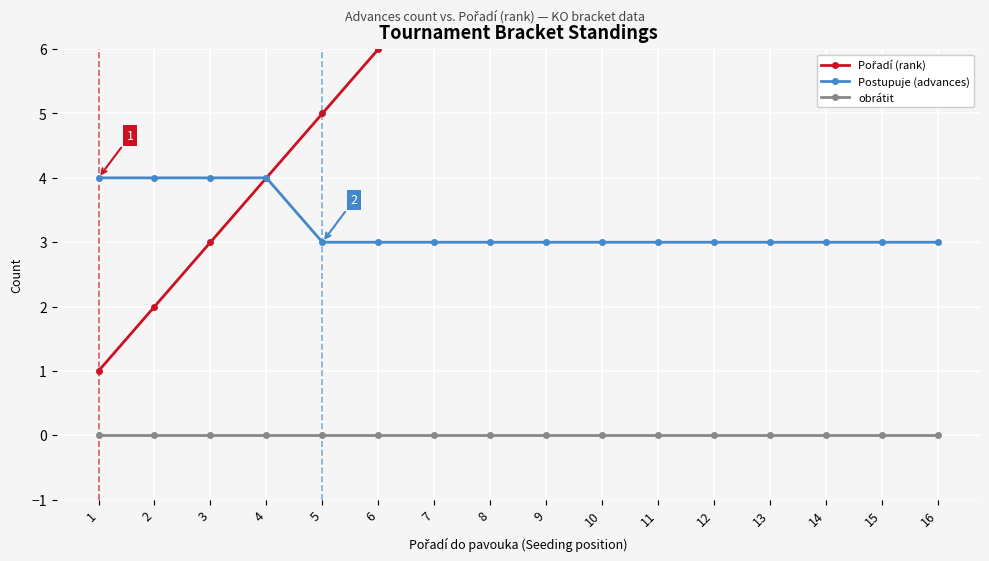

What is the average value of the Postupuje (advances) series?

3